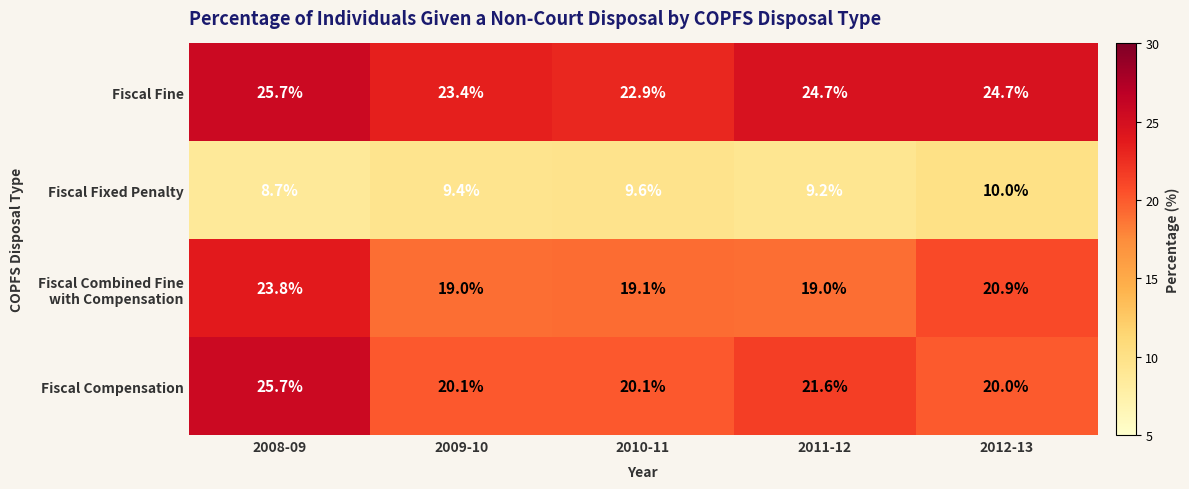

What is the spread (max minus min) of values at 2012-13?

14.7